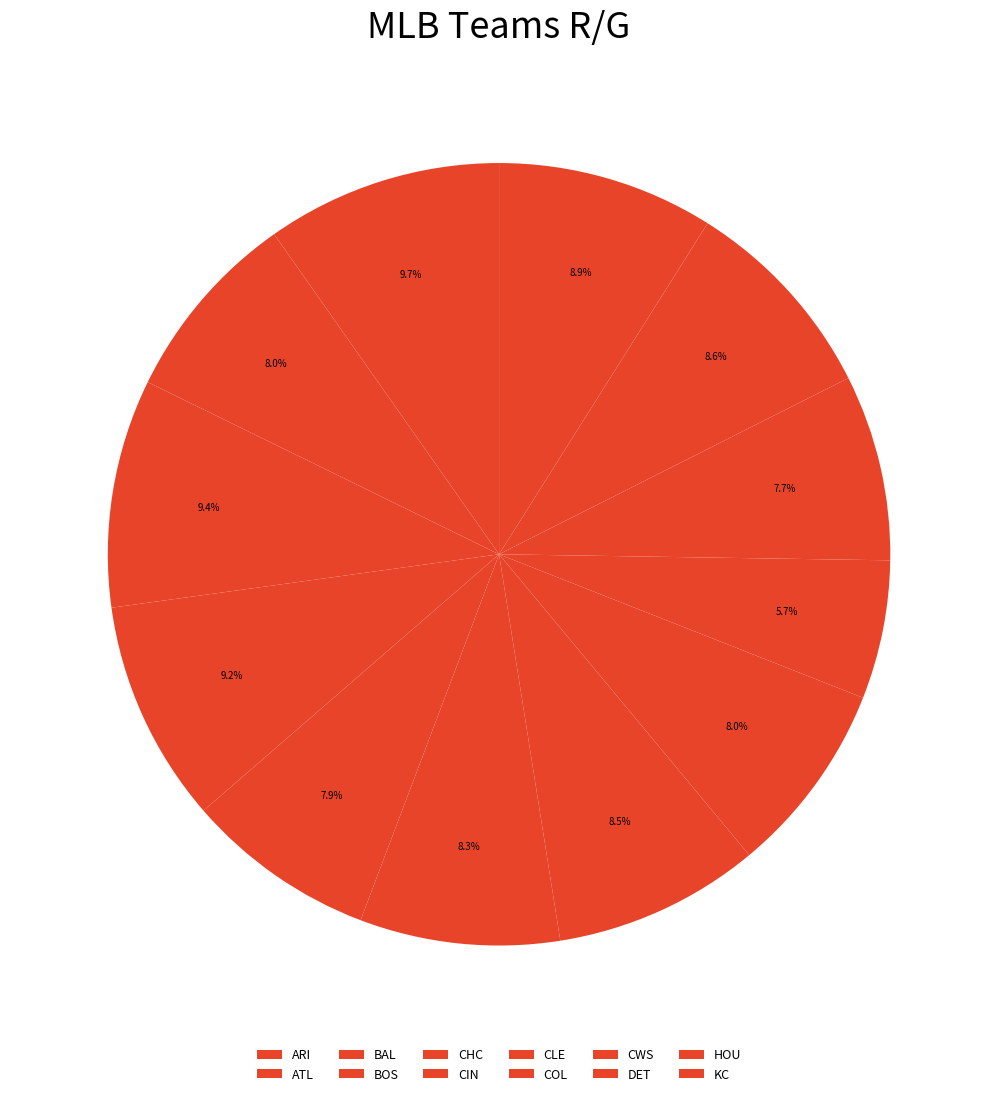

What percentage is the CLE slice, to the nearest percent?

9%